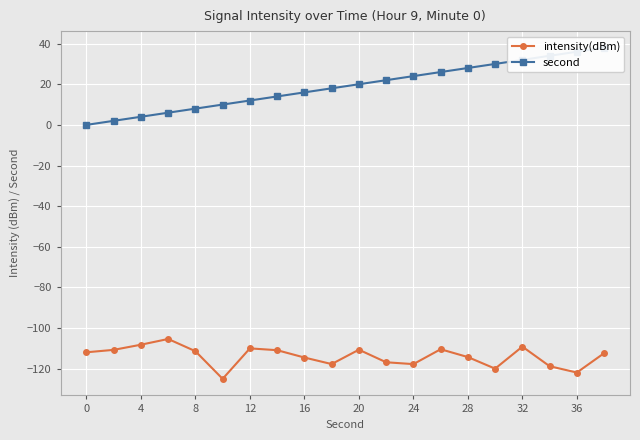

What is the maximum value shown in the chart?

38.0